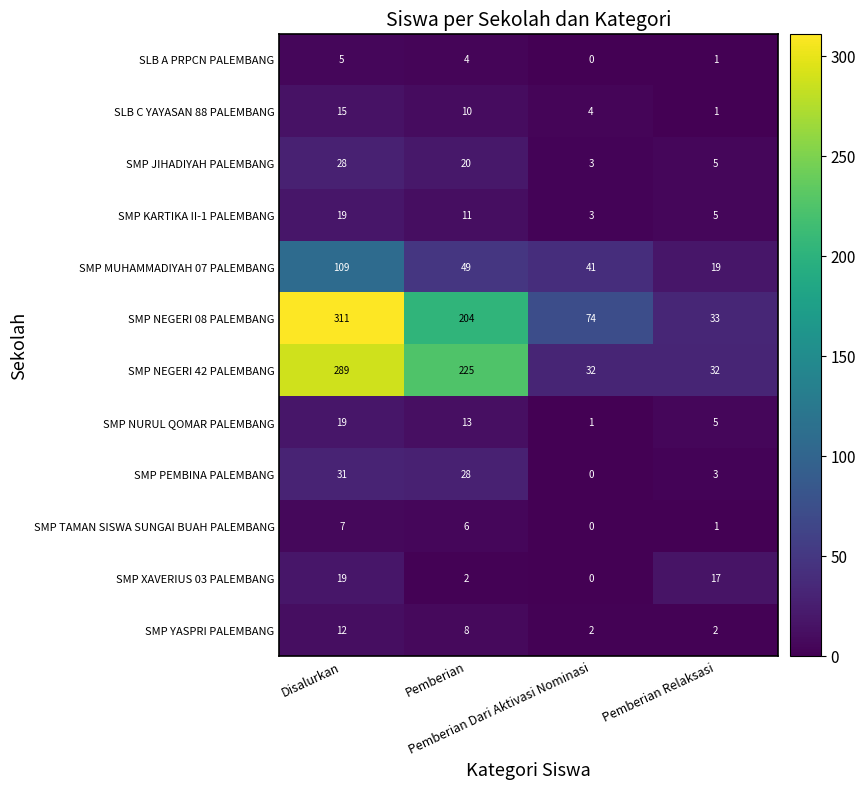

At which category is the sum across all series the highest?

Disalurkan